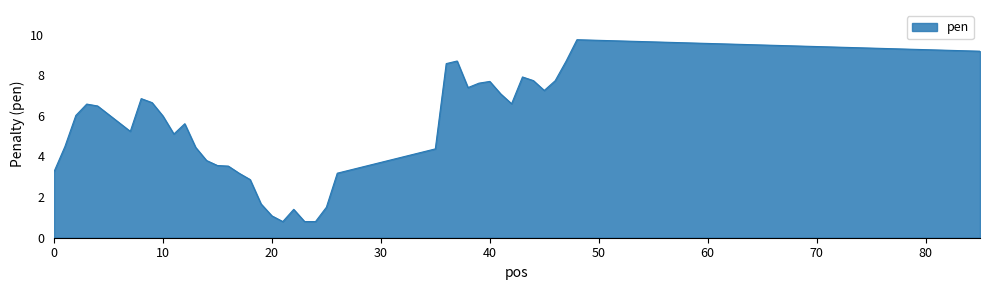

What is the sum of all values?

211.2